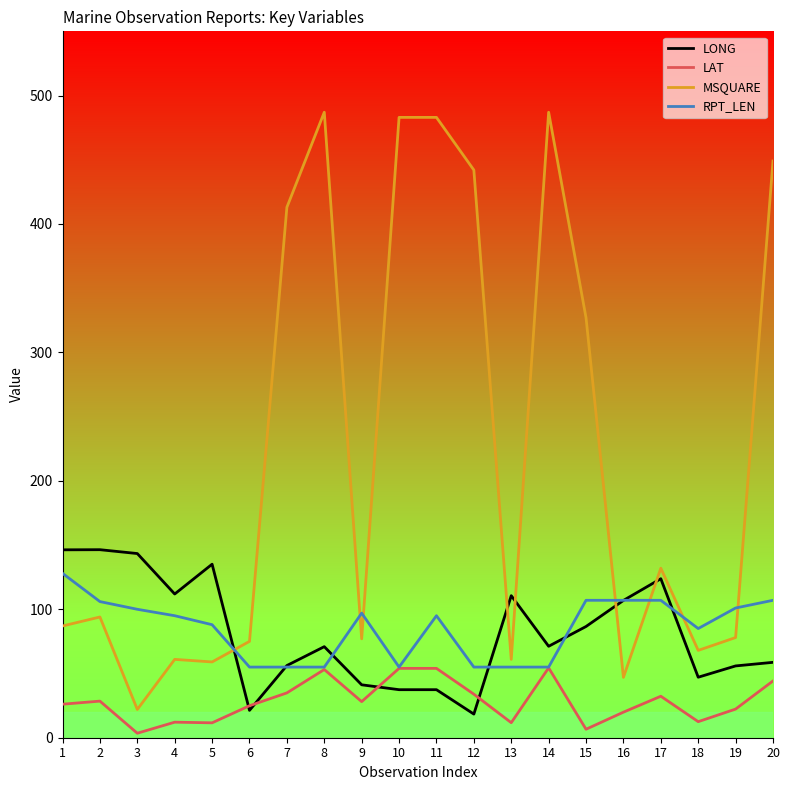

Which series has the largest range (max minus min)?

MSQUARE